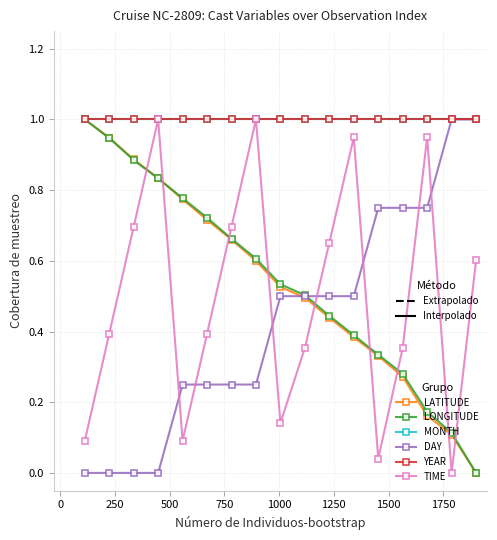

Does the chart display data point markers on the line(s)?

Yes